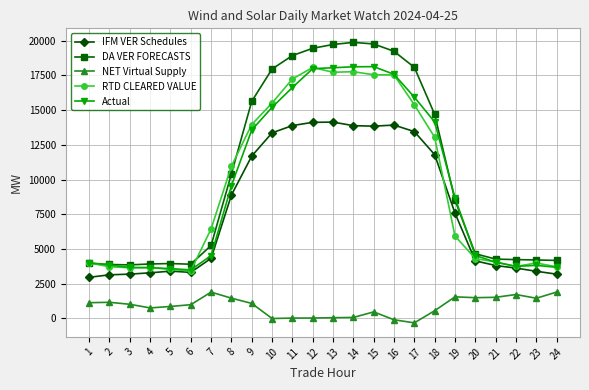

What is the value of the DA VER FORECASTS point at the 3rd from the left?

3857.9